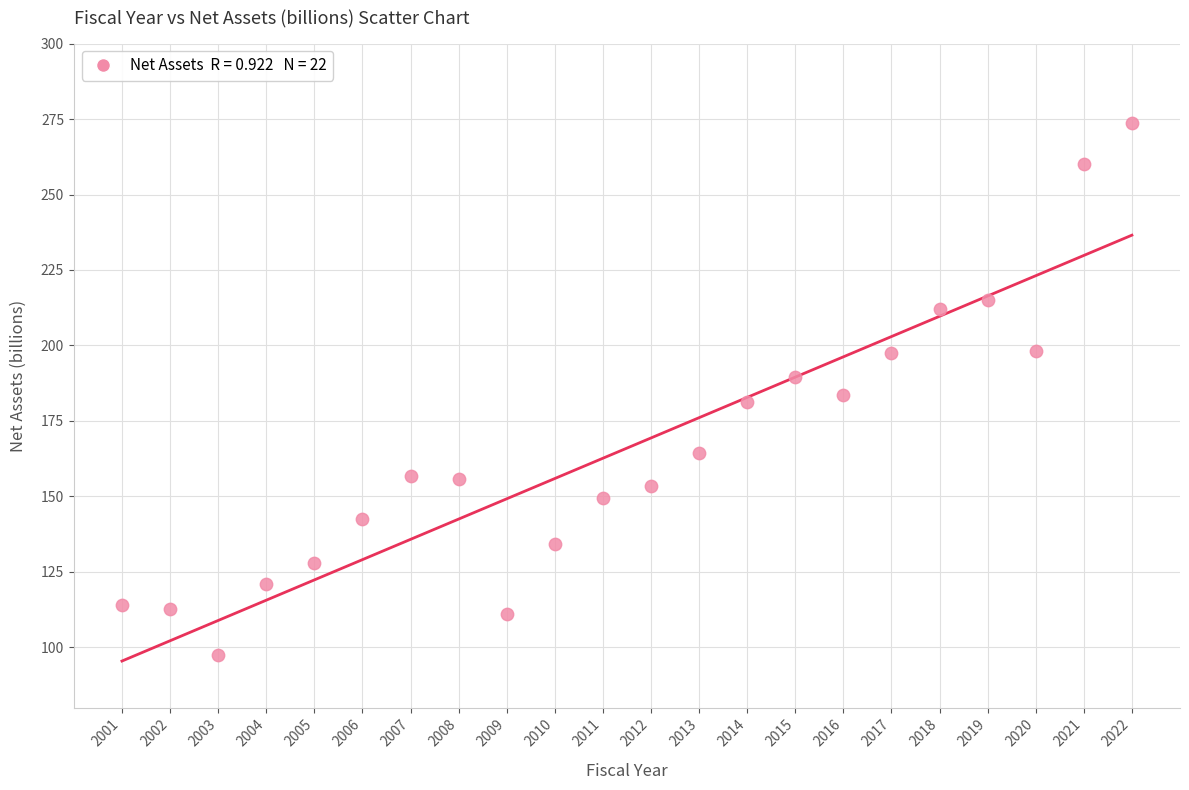

What is the range of Y values (max minus min)?

176.3